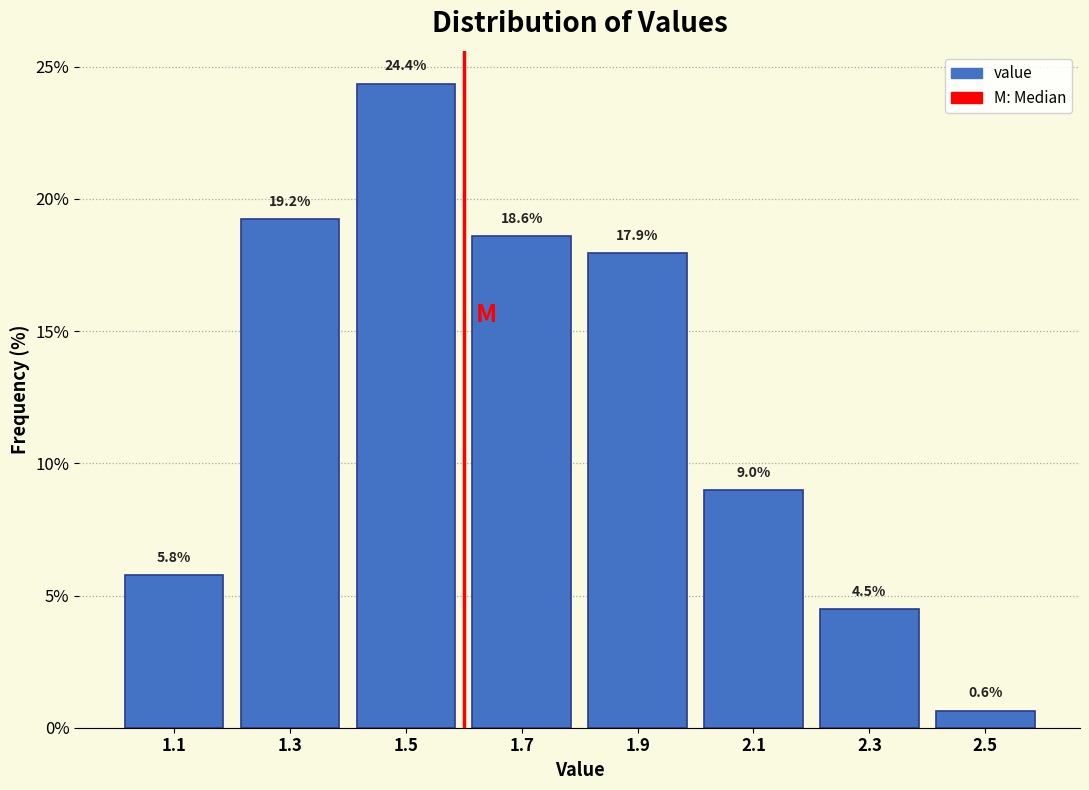

Which range on the x-axis has the tallest bar?

1.4 to 1.6